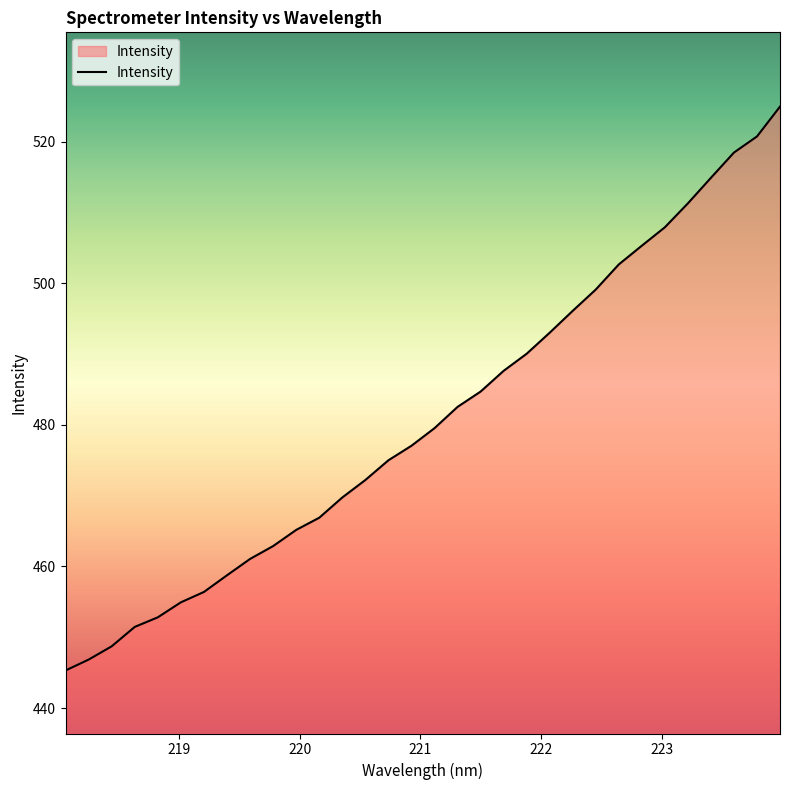

What is the difference between the maximum and minimum values?

79.7